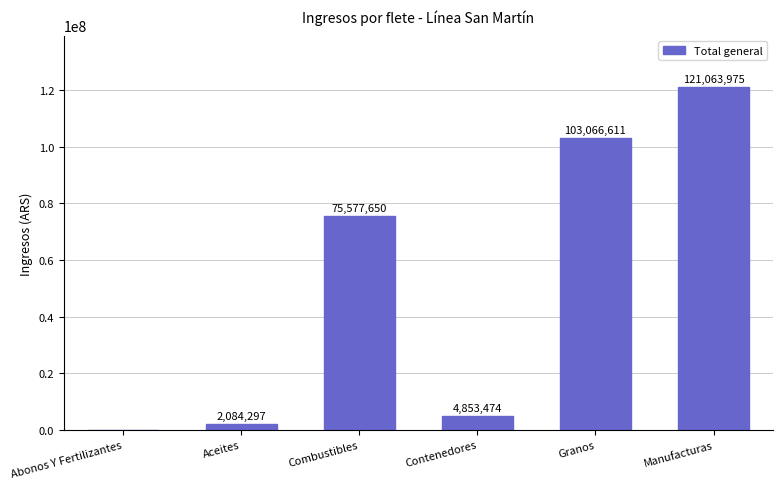

Reading left to right, list all the values displayed in this chart.

Abonos Y Fertilizantes=0	Aceites=2084297	Combustibles=75577650	Contenedores=4853474	Granos=103066611	Manufacturas=121063975